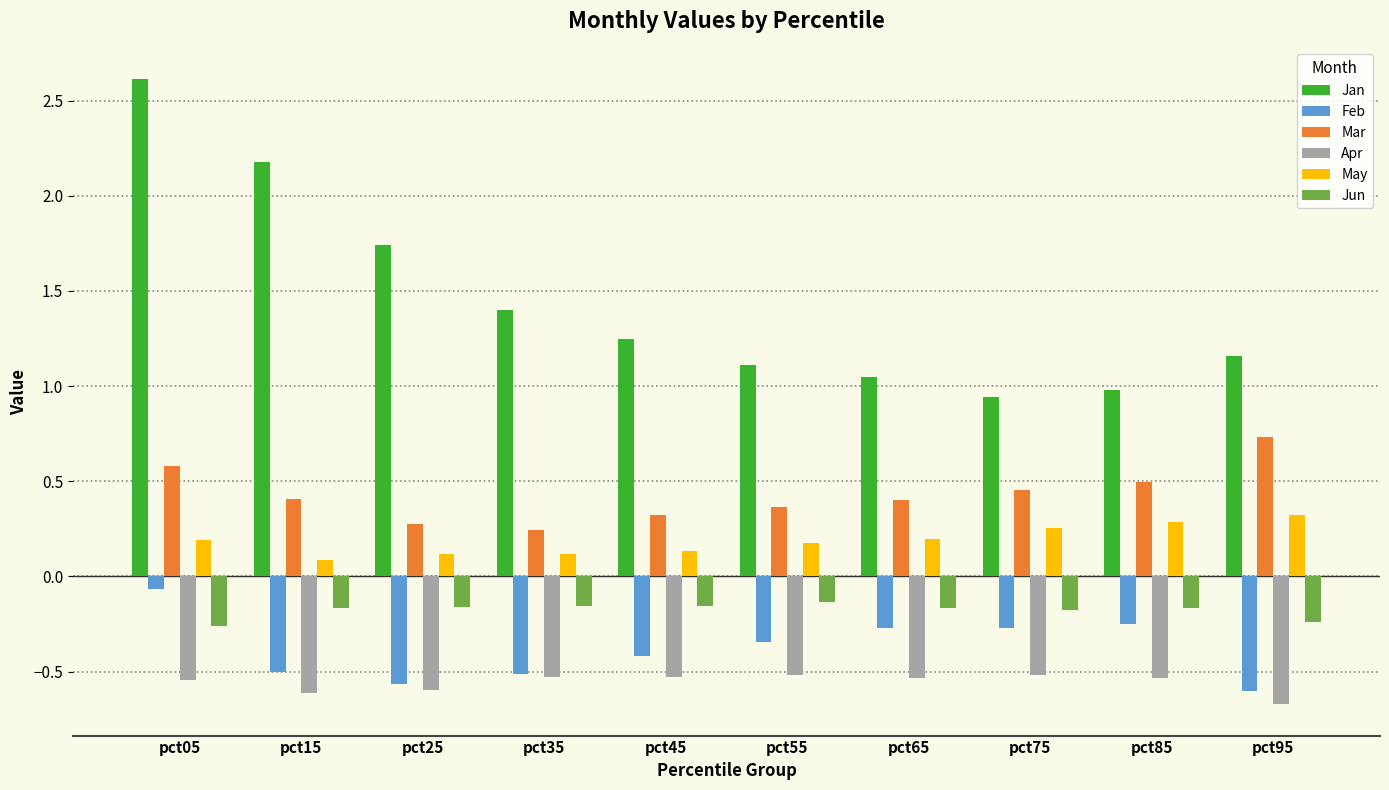

What are all the series names shown in the legend?

Jan, Feb, Mar, Apr, May, Jun